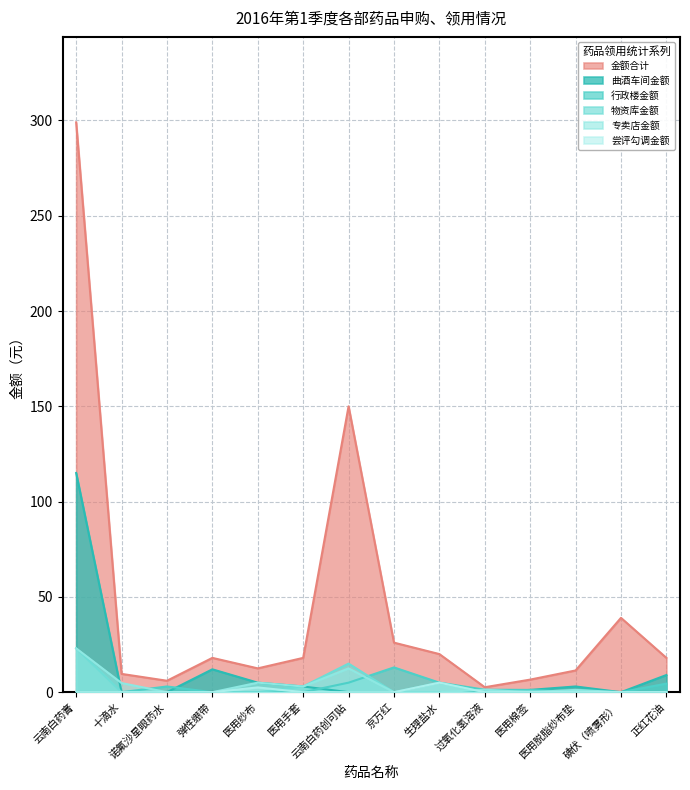

Is the value of 尝评勾调金额 at 十滴水 greater than the value of 专卖店金额 at 医用纱布?

No